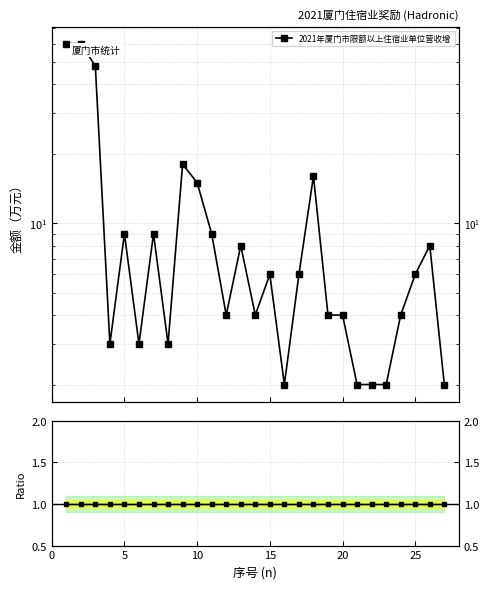

What is the value of the 2021年厦门市限额以上住宿业单位营收增 point at the 10th from the left?

15